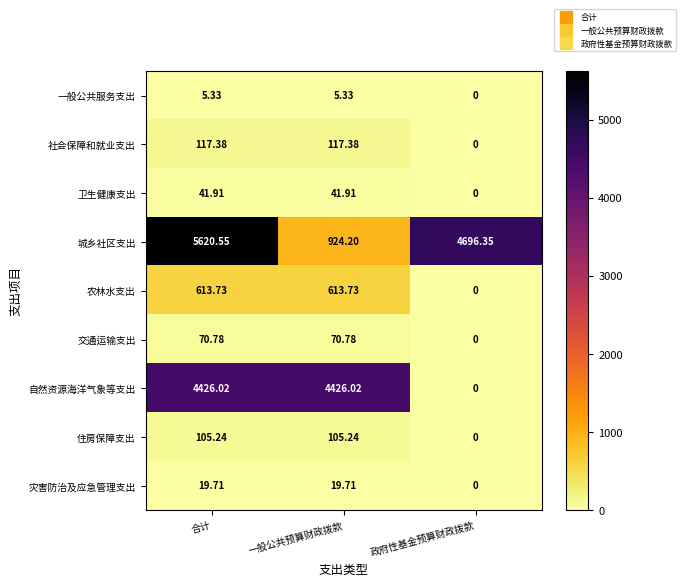

Between 一般公共预算财政拨款 and 政府性基金预算财政拨款, which series saw the biggest shift?

自然资源海洋气象等支出